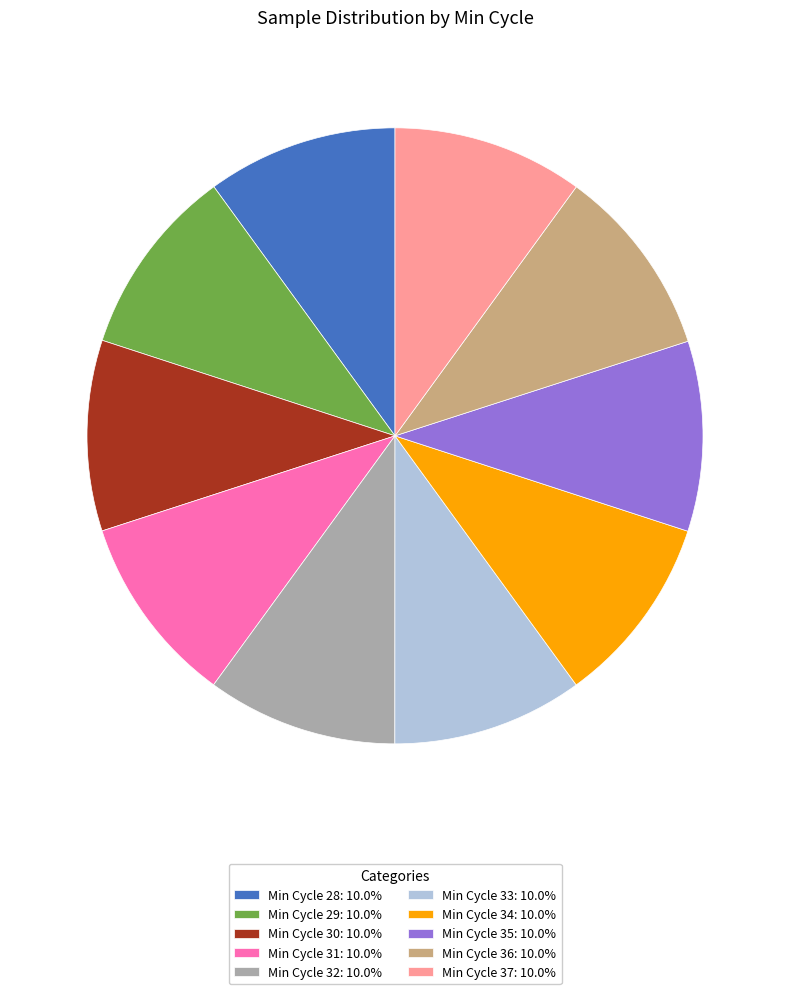

Approximately how many times larger is the value at Min Cycle 36: 10.0% compared to Min Cycle 28: 10.0%?

1.0